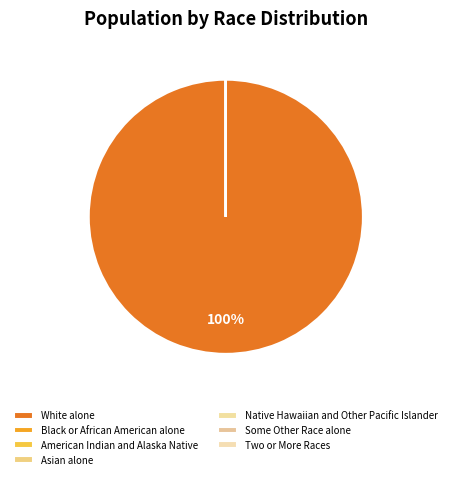

Which category has the smallest portion of the pie?

Native Hawaiian and Other Pacific Islander